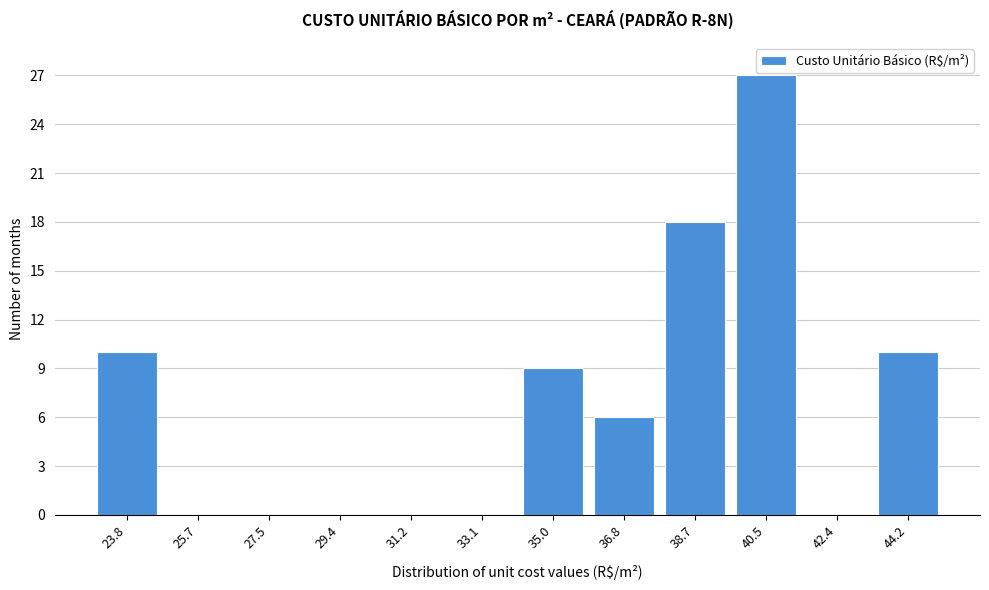

Reading left to right, transcribe all the data shown in this chart.

23.8=10	25.7=0	27.5=0	29.4=0	31.2=0	33.1=0	35.0=9	36.8=6	38.7=18	40.5=27	42.4=0	44.2=10